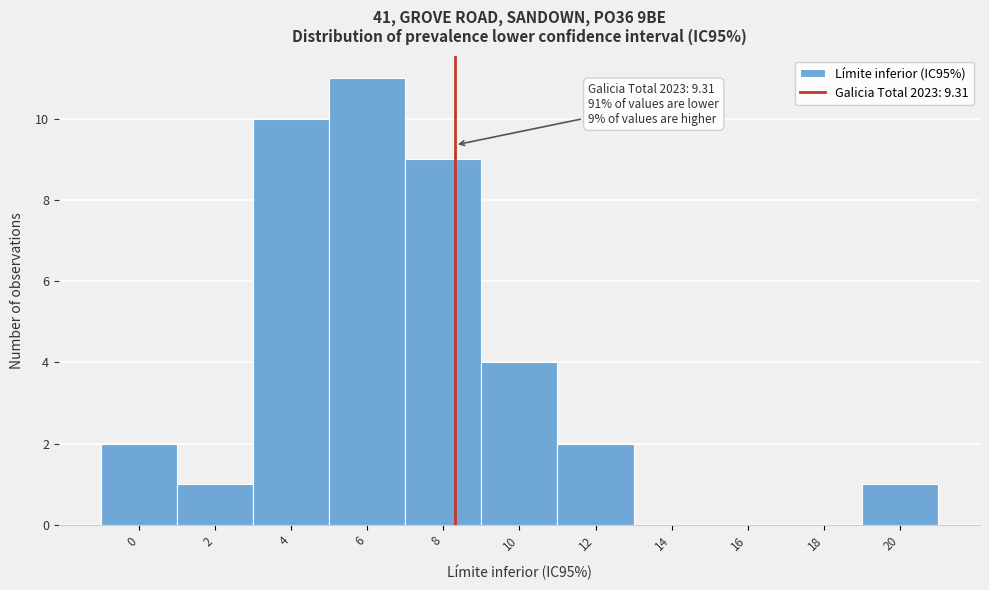

Reading right to left, transcribe all the data shown in this chart.

20=1	18=0	16=0	14=0	12=2	10=4	8=9	6=11	4=10	2=1	0=2